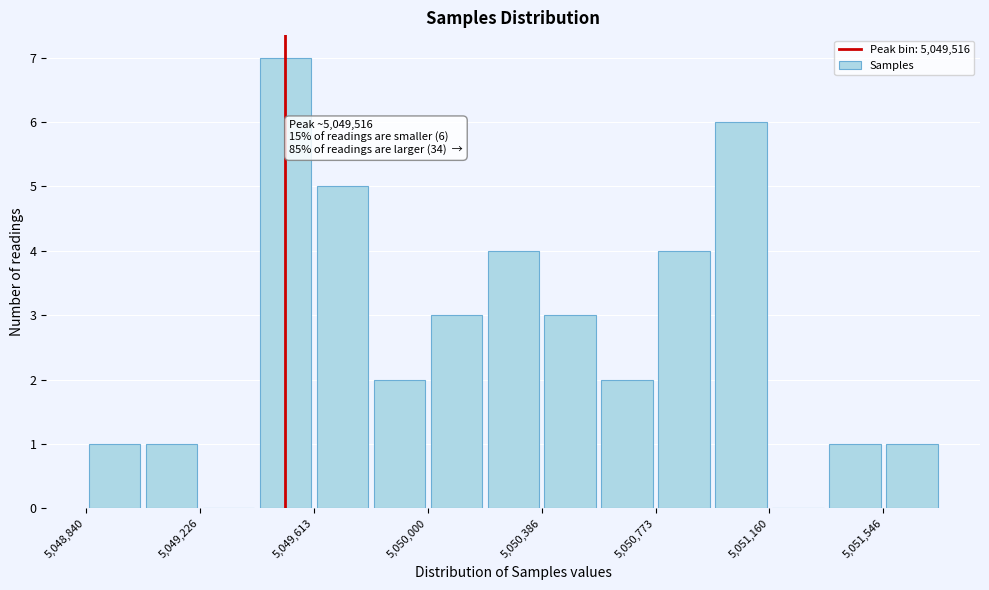

Around what value on the x-axis is the tallest bar? Give the approximate position of its centre, as read against the axis.

5049500